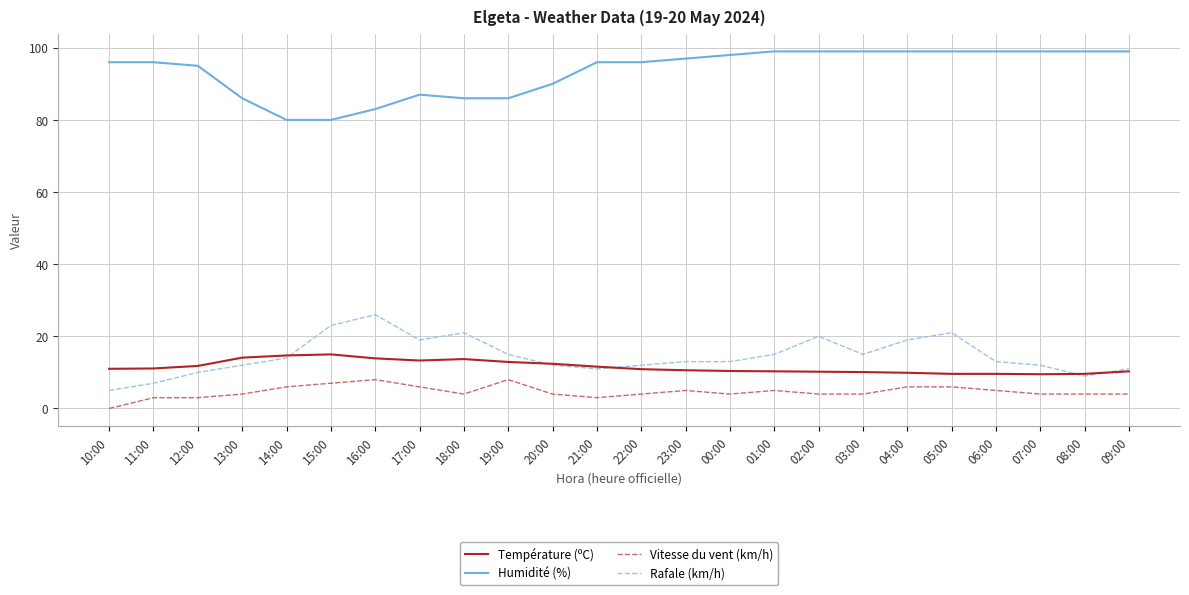

What is the difference between the highest and lowest values at 09:00?

95.0